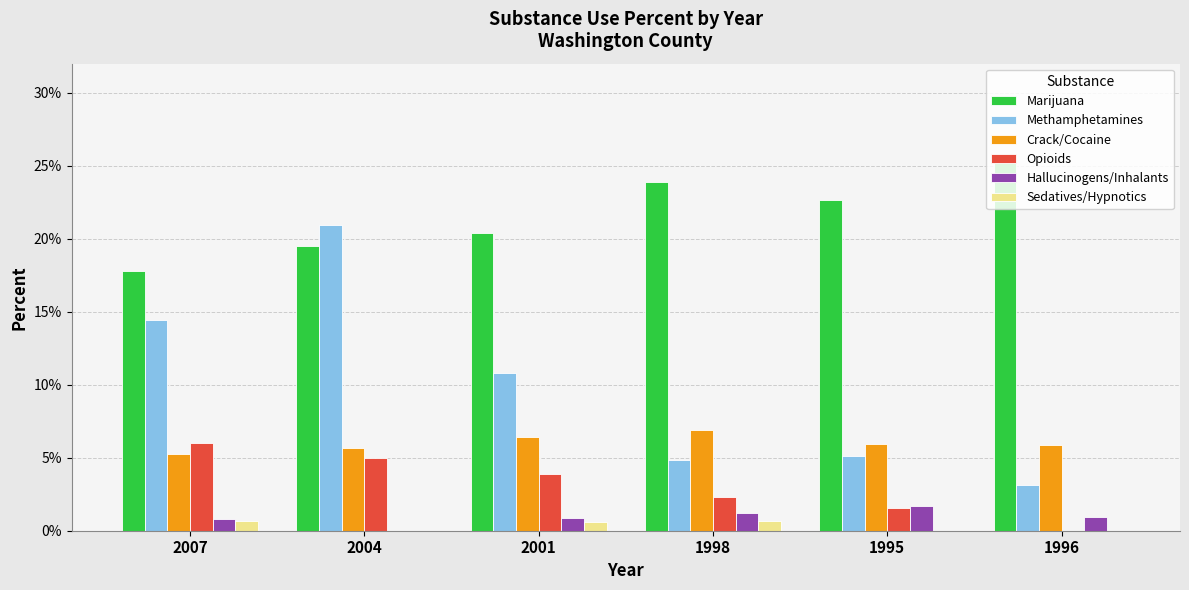

Which category has the lowest value in the Marijuana series?

2007